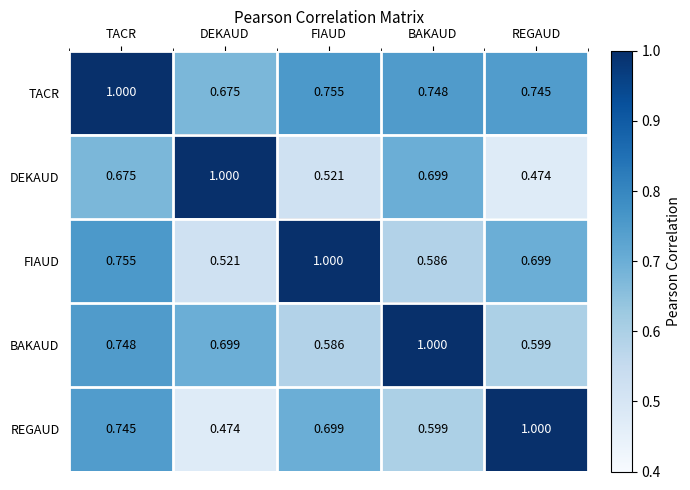

Count the number of data series in this chart.

5